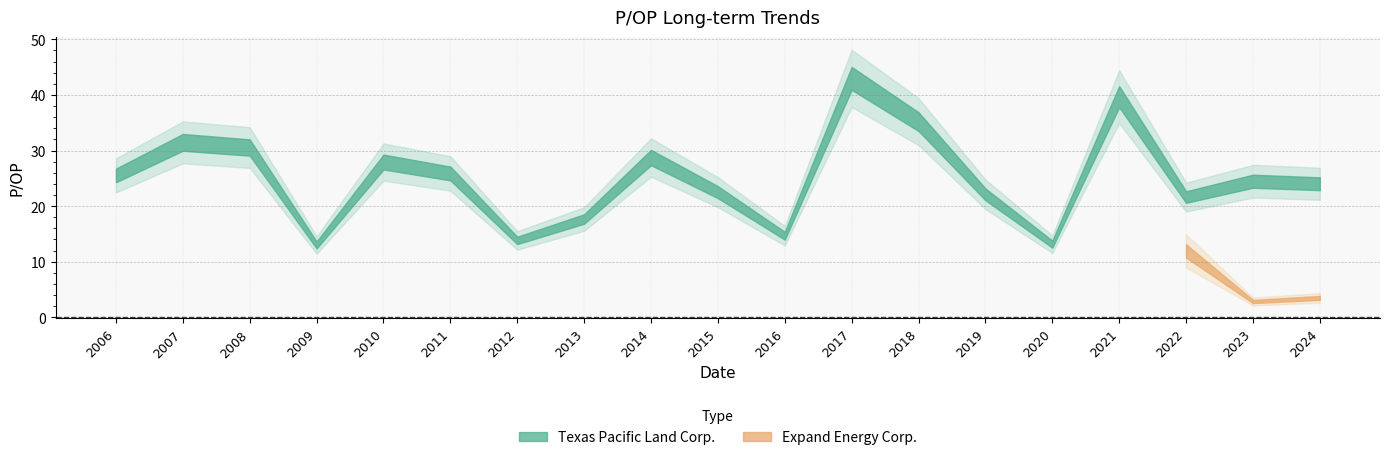

The value of Texas Pacific Land Corp. at 2015 is 37.4. True or false?

False